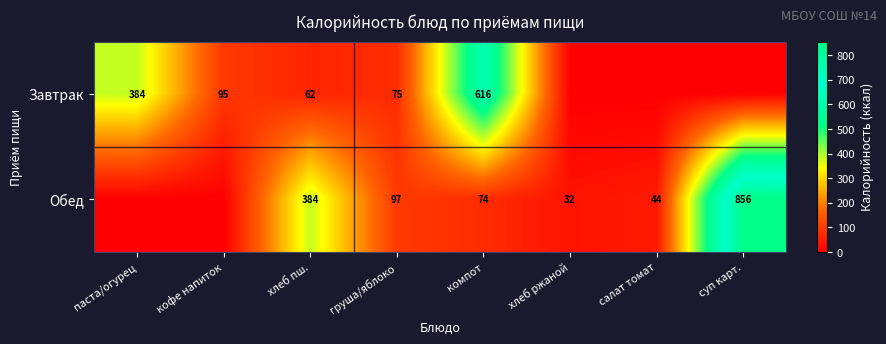

Rank the series at груша/яблоко from highest to lowest value.

Обед, Завтрак